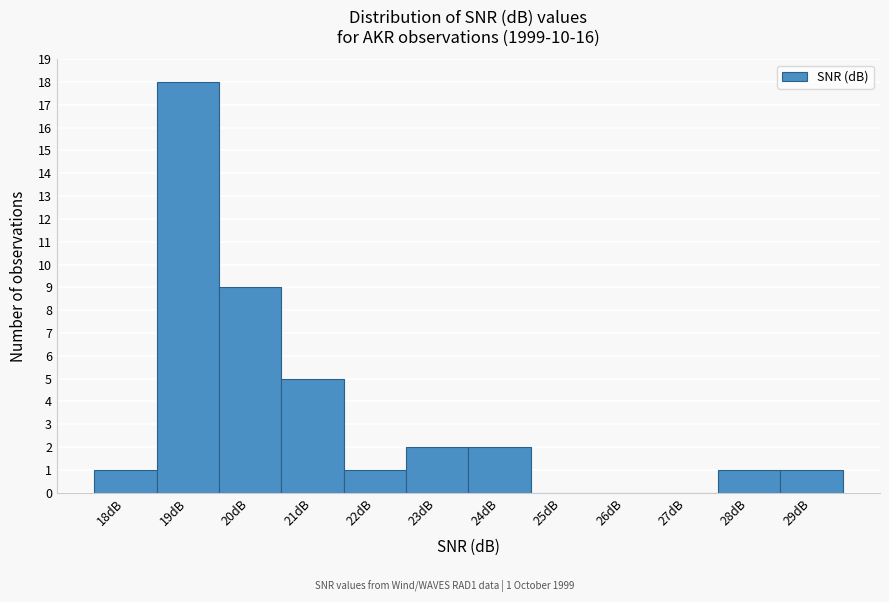

Reading left to right, what are all the values shown in this chart?

18dB=1	19dB=18	20dB=9	21dB=5	22dB=1	23dB=2	24dB=2	25dB=0	26dB=0	27dB=0	28dB=1	29dB=1